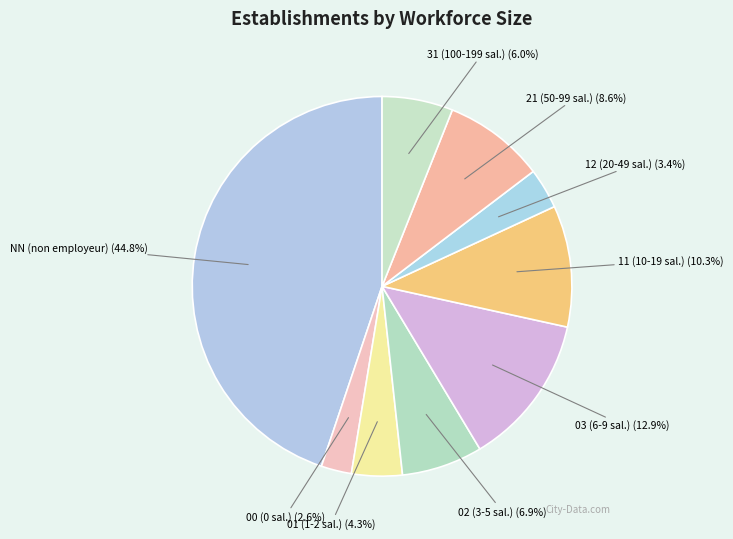

Does any single category account for the majority?

No